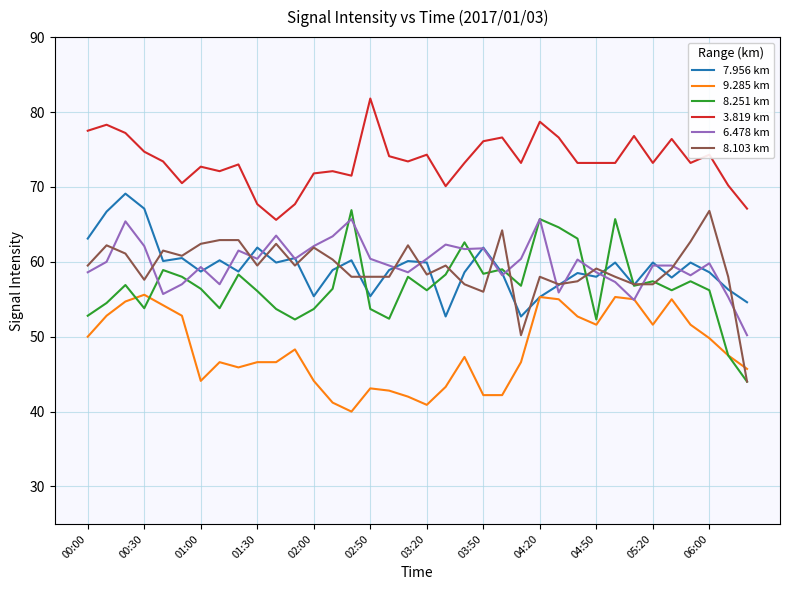

Which series has the largest total across all categories?

3.819 km